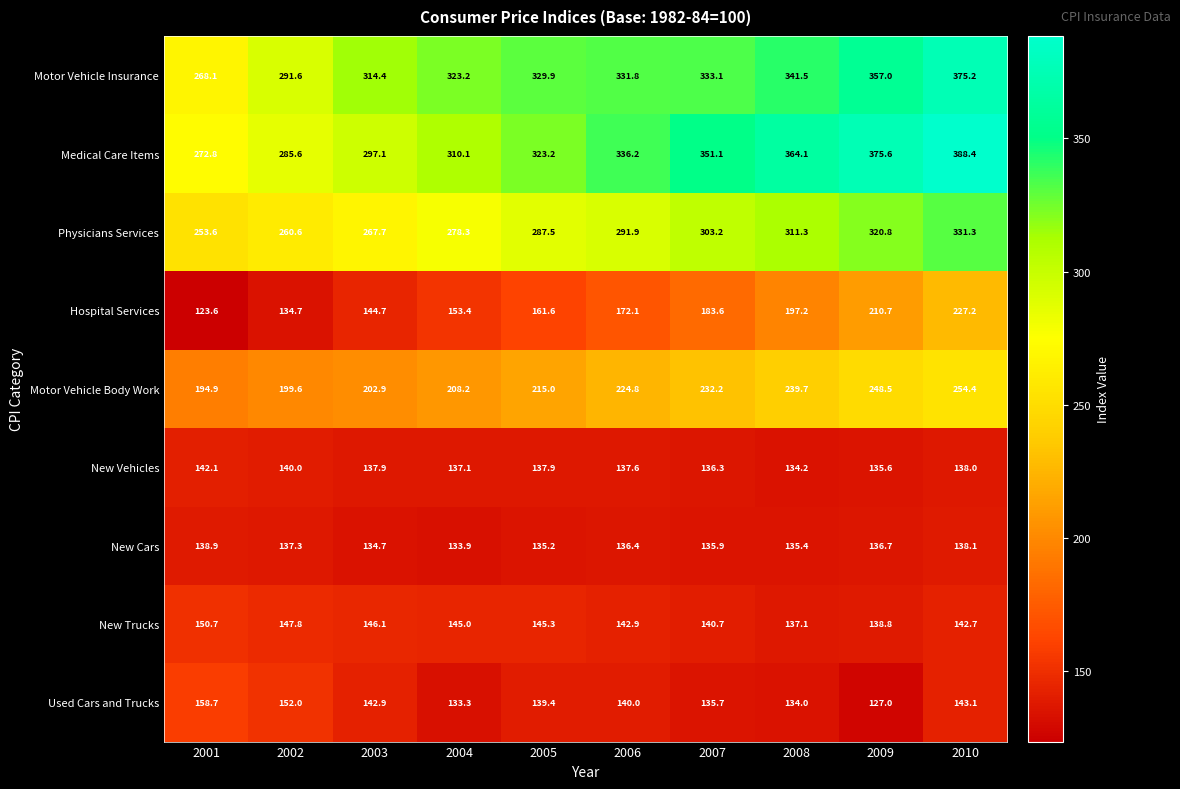

True or false: Medical Care Items has a value of 524.6 at 2005.

False